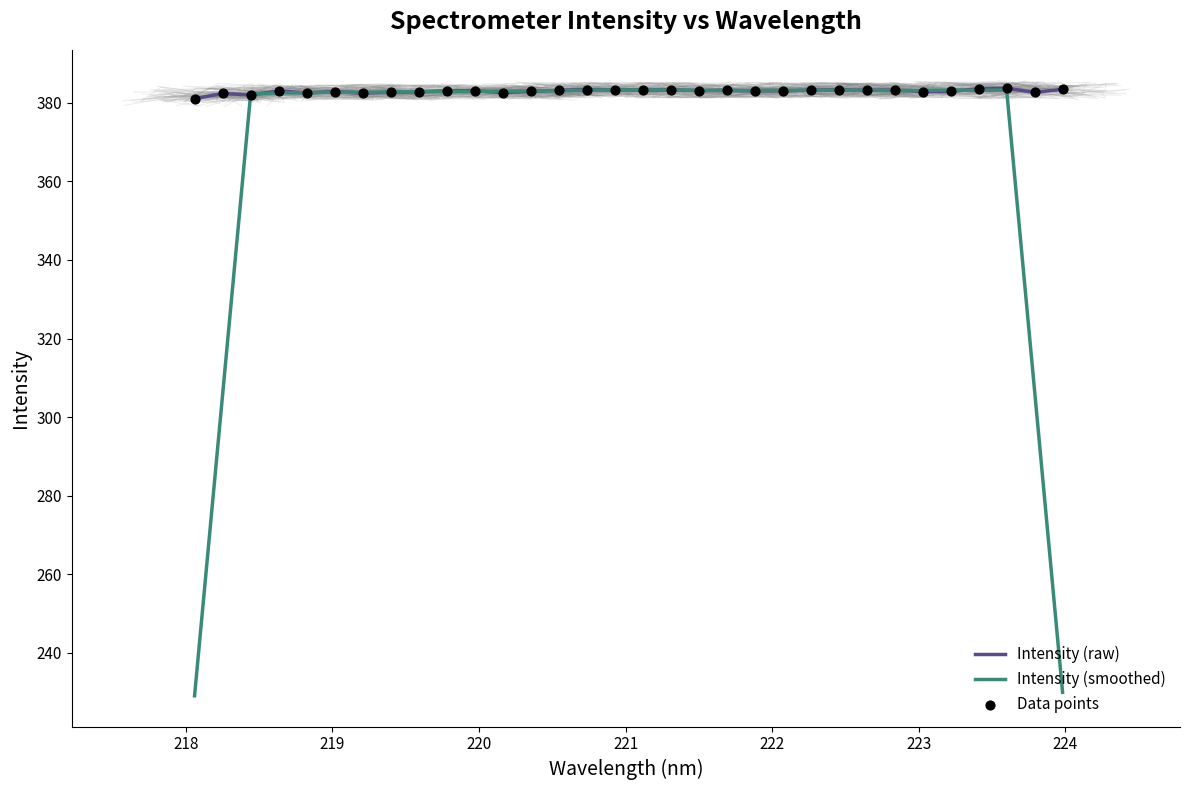

Which series reaches the minimum Y coordinate?

Intensity (smoothed)